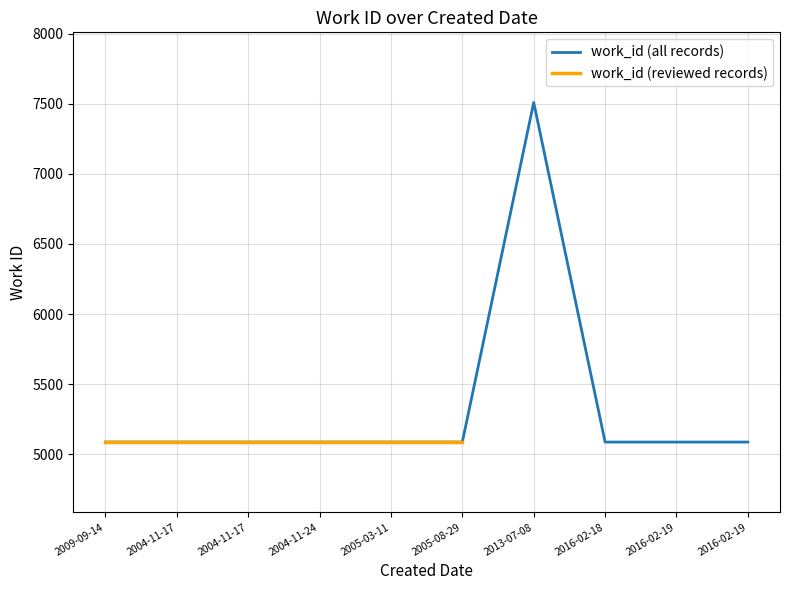

At which category does the chart reach its minimum across all series?

2009-09-14